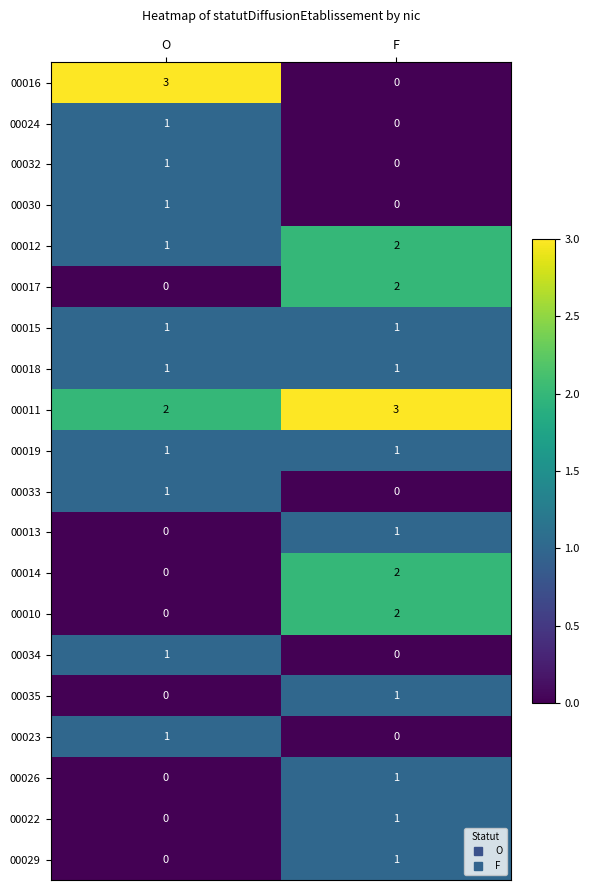

At how many categories does at least one series exceed 1?

2